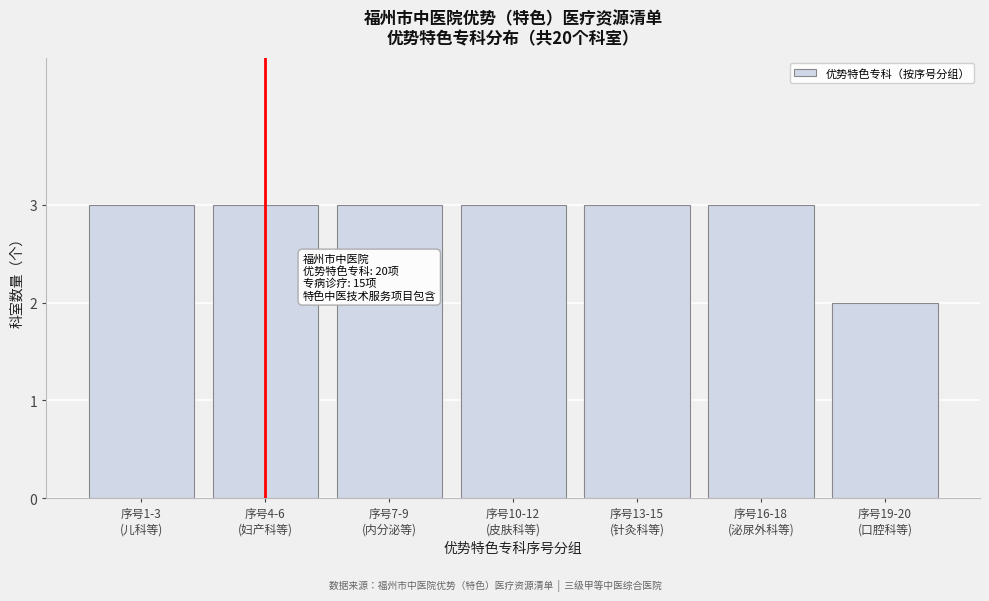

Reading right to left, extract all data points from this chart.

2	3	3	3	3	3	3